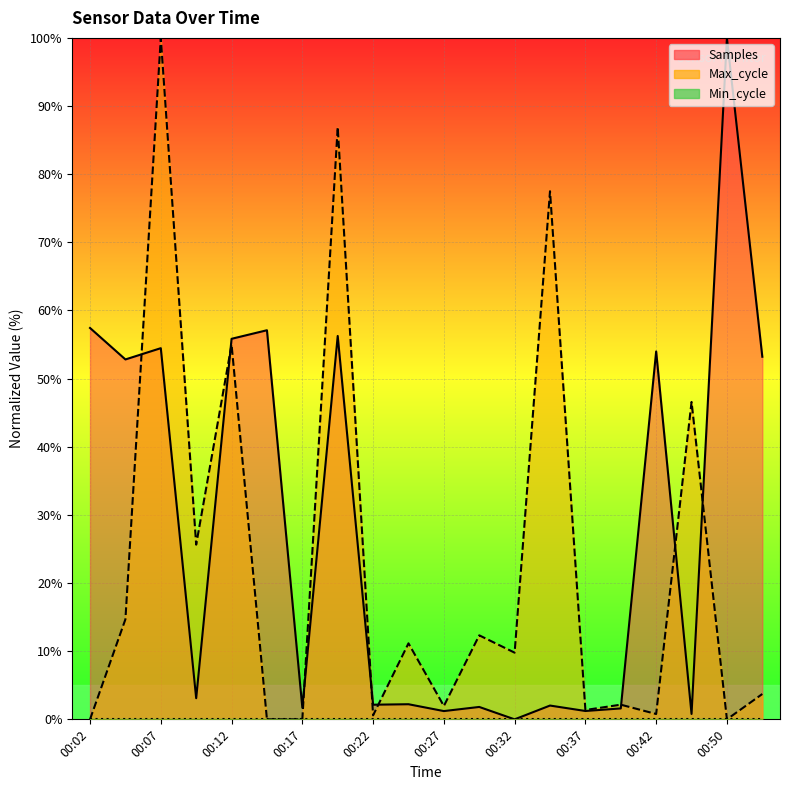

What is the average value of the Samples series?

27.9